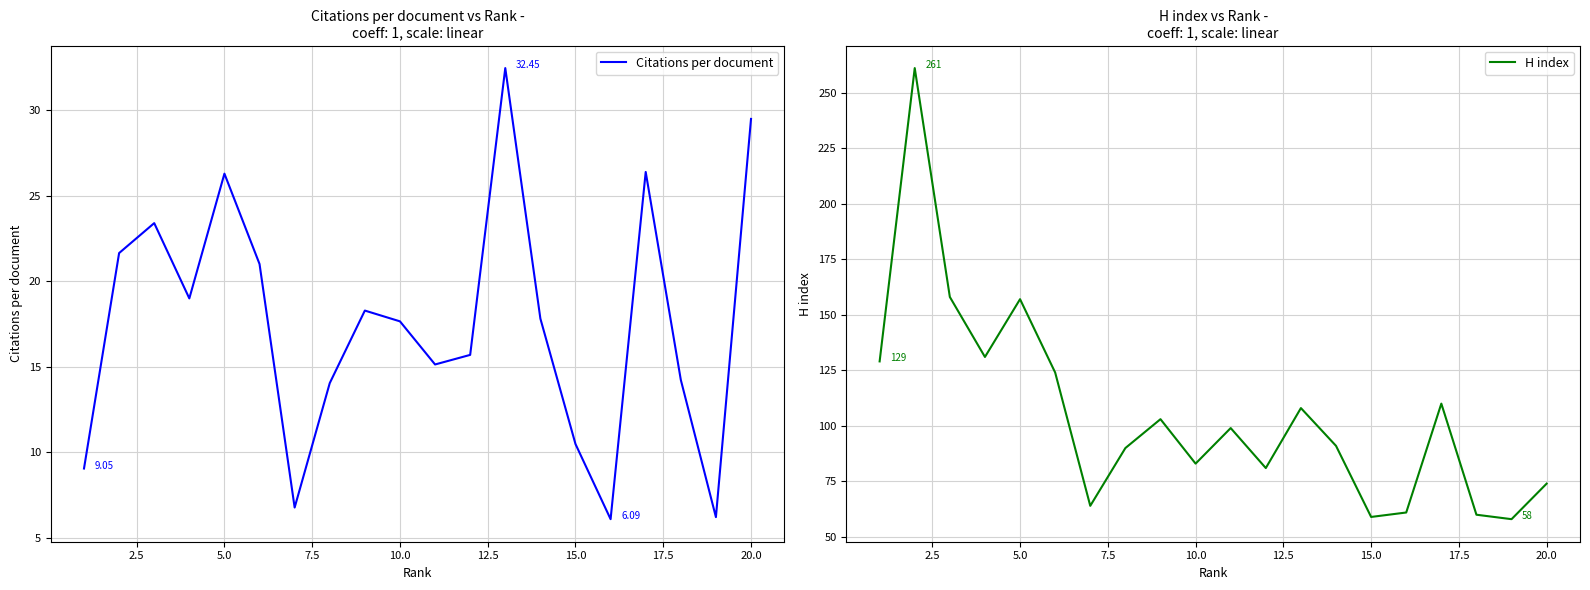

The H index series shows 18 at 15.0. True or false?

False